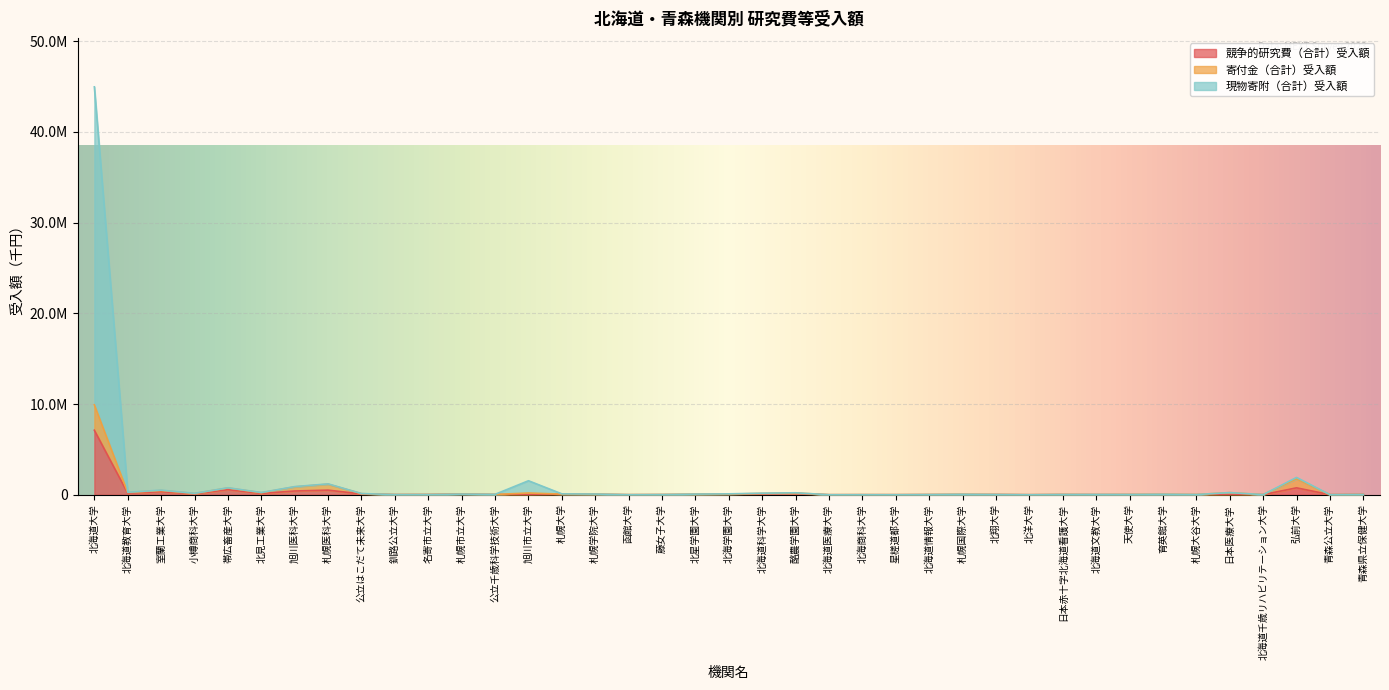

What is the spread (max minus min) of values at 札幌国際大学?

36378